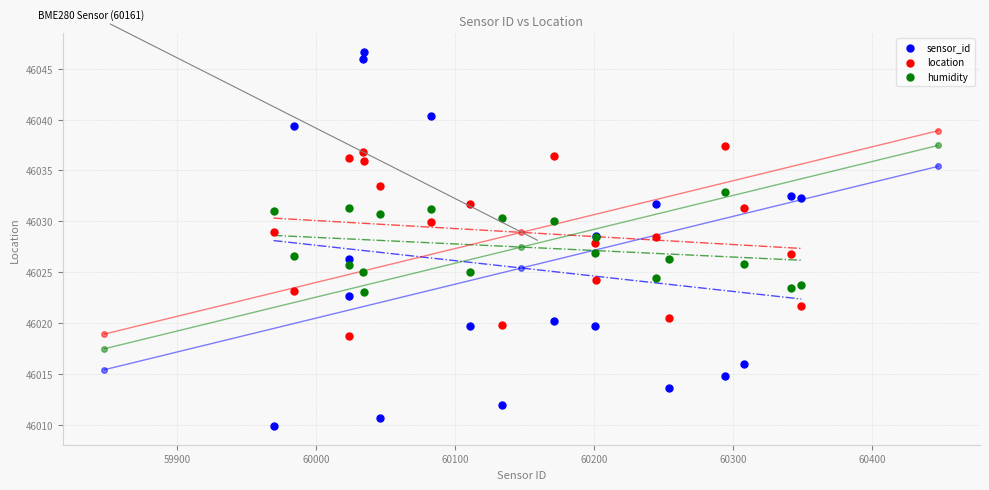

What is the X range (max minus min) for the scatter plot?

379.7